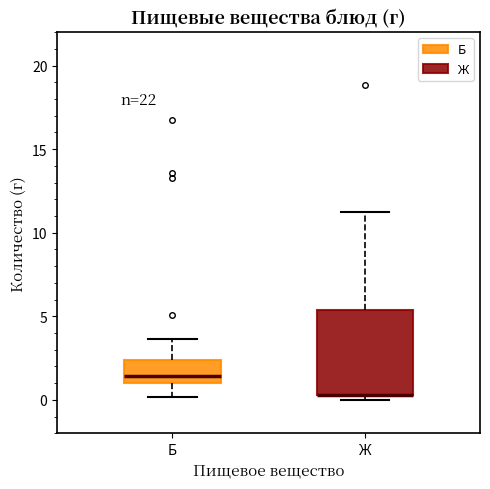

Reading left to right, transcribe this box plot: for each box, give where its median line is, the range the box spans, and where its two whiskers end, as read against the y-axis. The values are not printed on the chart, so give them approximately, as read against the axis.

Б: median 1.5, box 1.0 to 2.5, whiskers 0.0 to 3.5
Ж: median 0.5 (drawn on the box's lower edge), box 0.5 to 5.5, whiskers 0.0 to 11.0